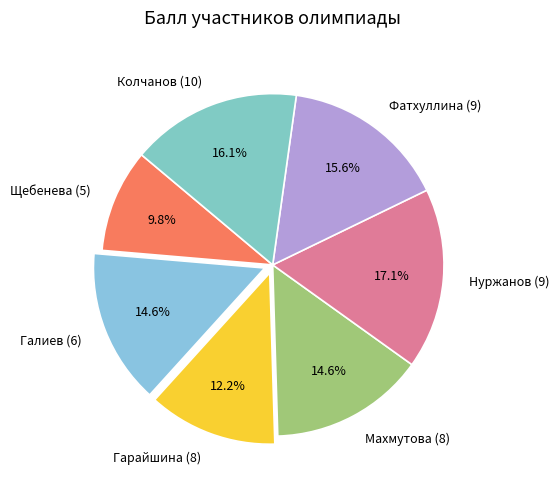

Is it true that Фатхуллина (9) is 16% of the pie?

True